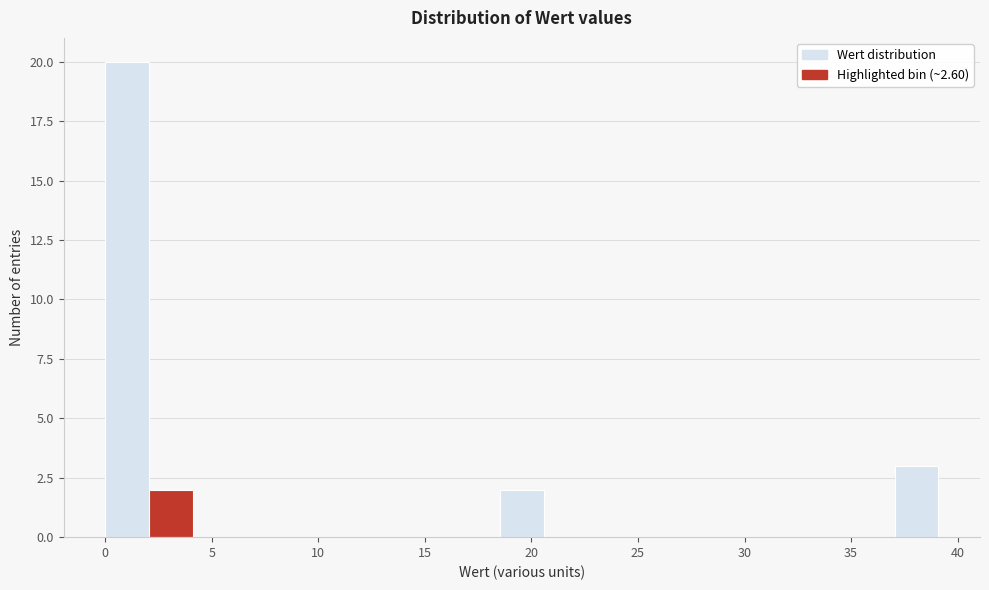

Over which range of the x-axis is the bar tallest?

0.0 to 2.0